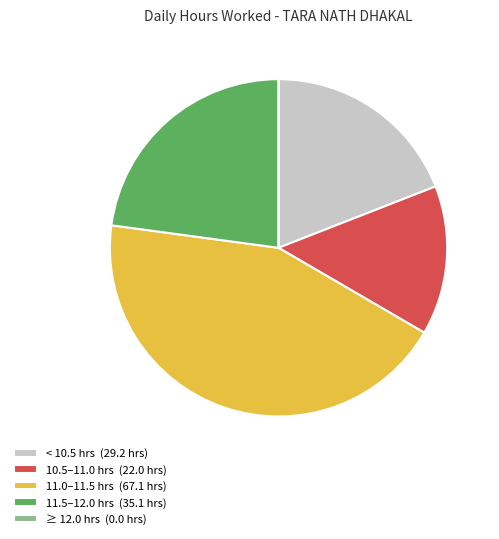

True or false: < 10.5 hrs (29.2 hrs) accounts for 19% of the total.

True